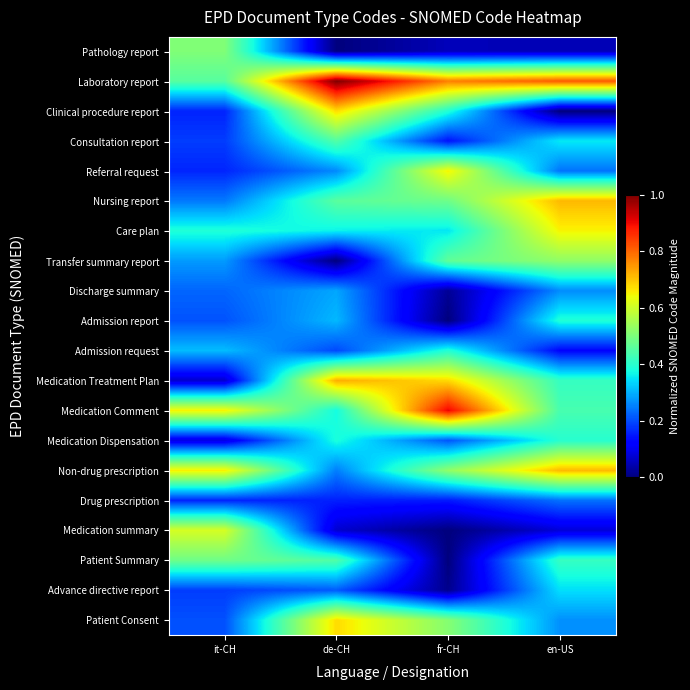

At how many categories does at least one series exceed 0?

4